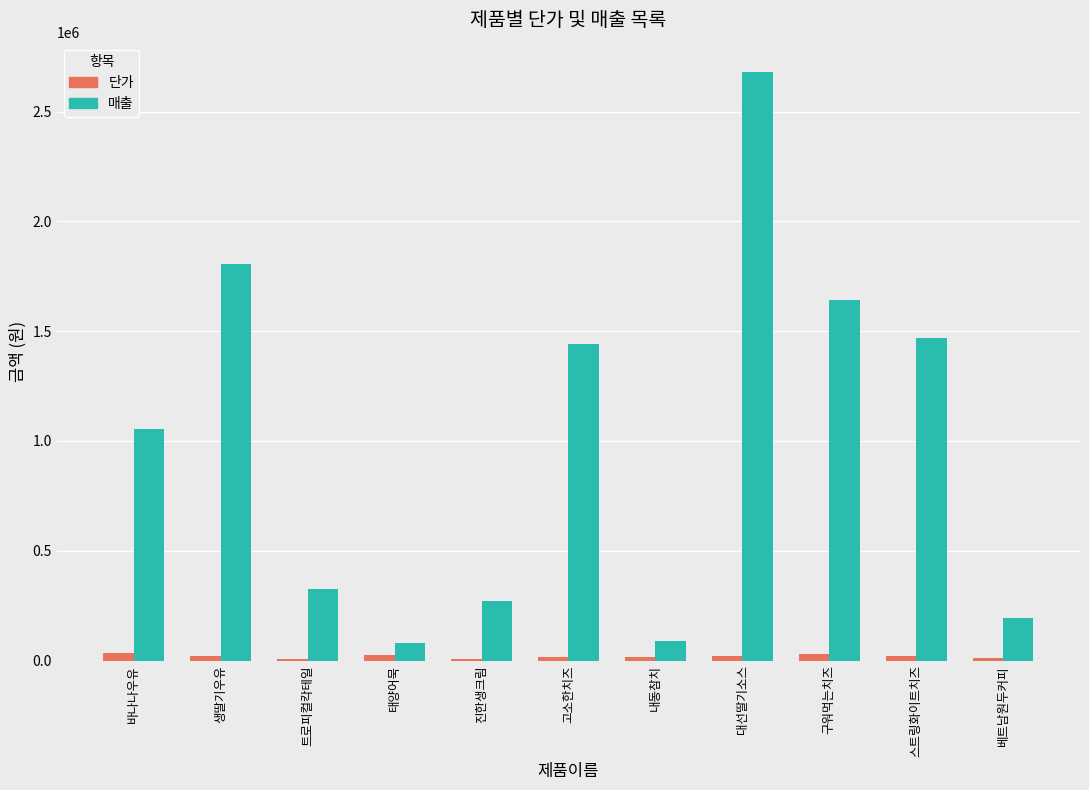

Is it true that 매출 equals 333014 at 베트남원두커피?

False